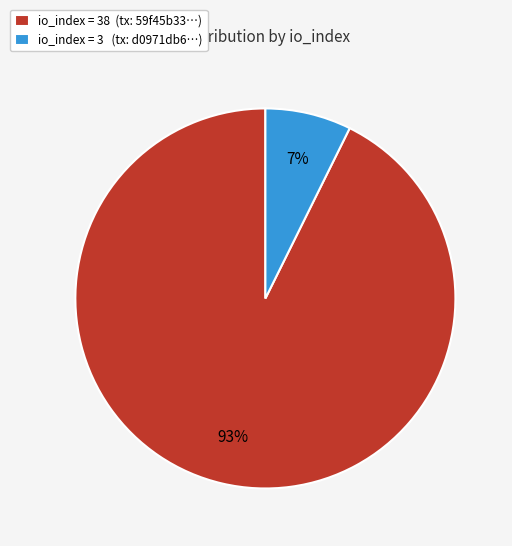

Combined, do io_index = 3 (tx: d0971db6…) and io_index = 38 (tx: 59f45b33…) account for over 50%?

Yes